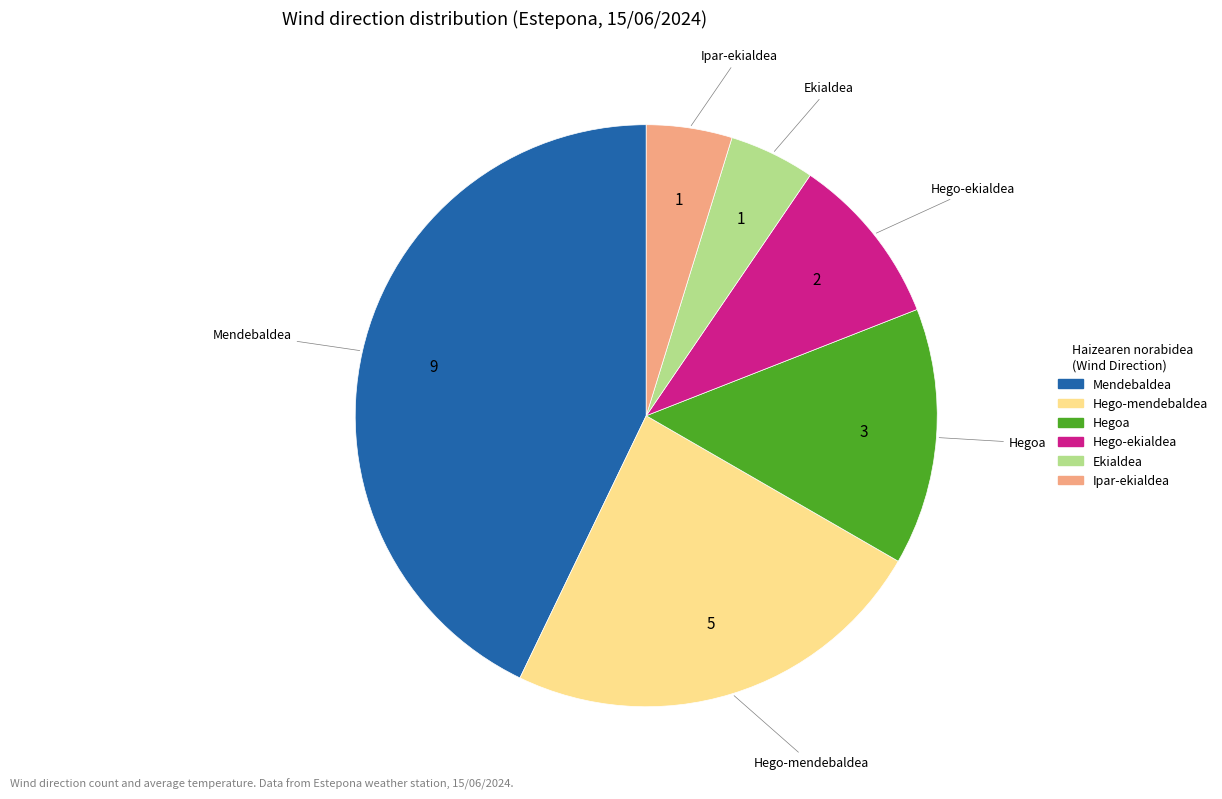

What is the largest slice in the pie chart?

Mendebaldea